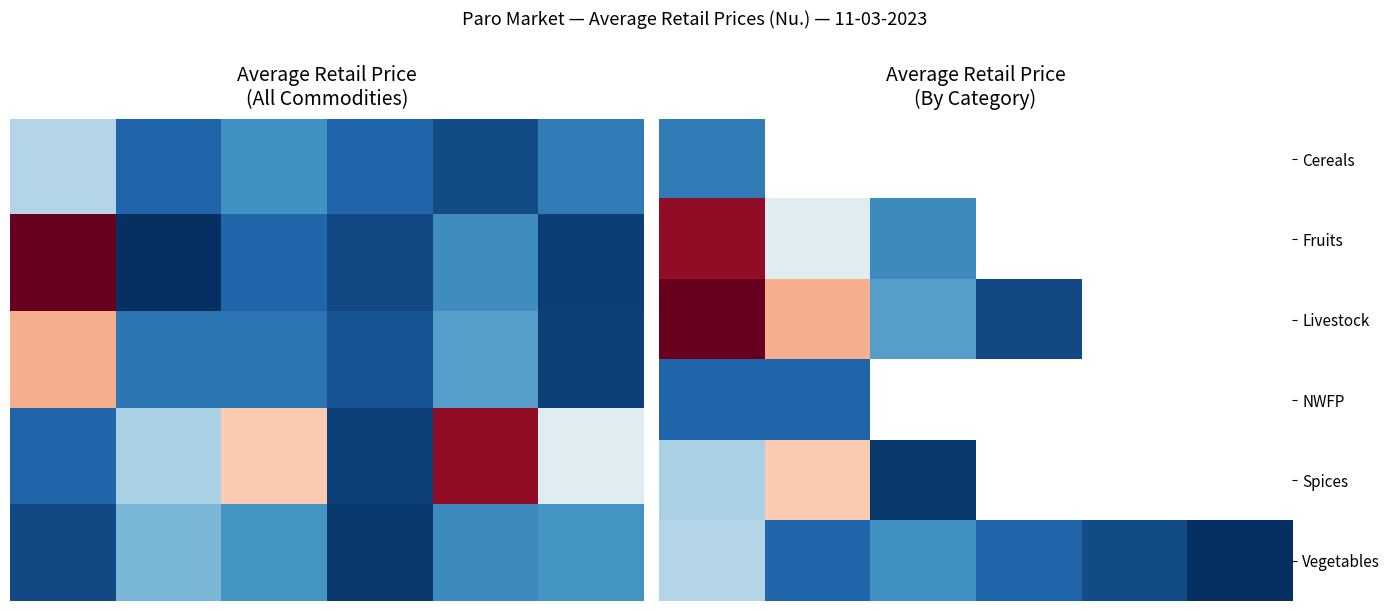

List the series in order of their peak value, highest first.

Livestock, Fruits, Spices, Vegetables, Cereals, NWFP